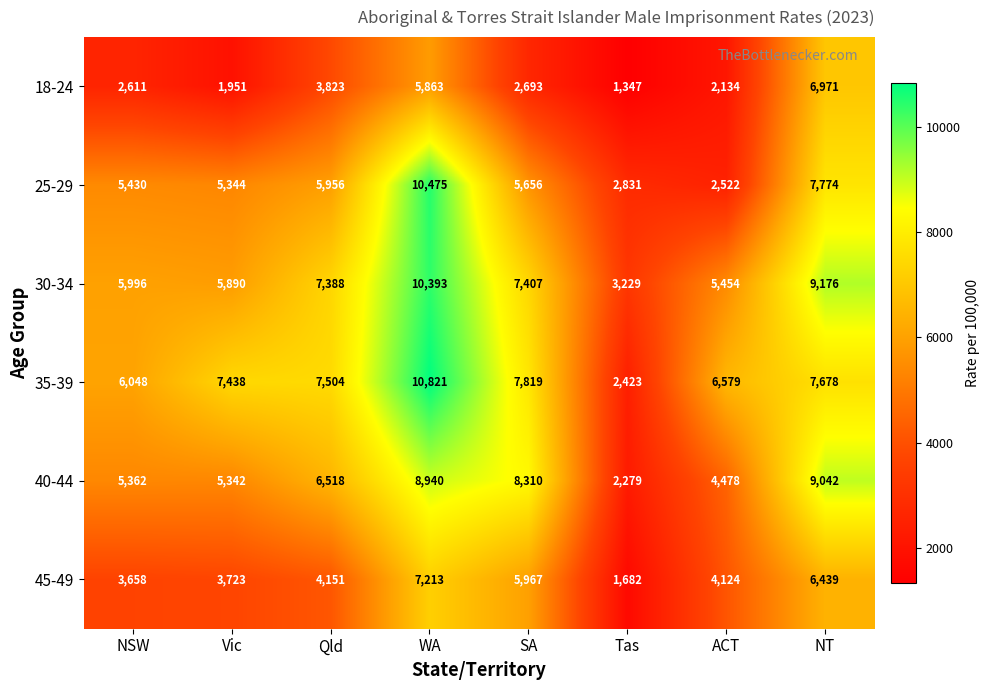

What is the greatest value displayed?

10821